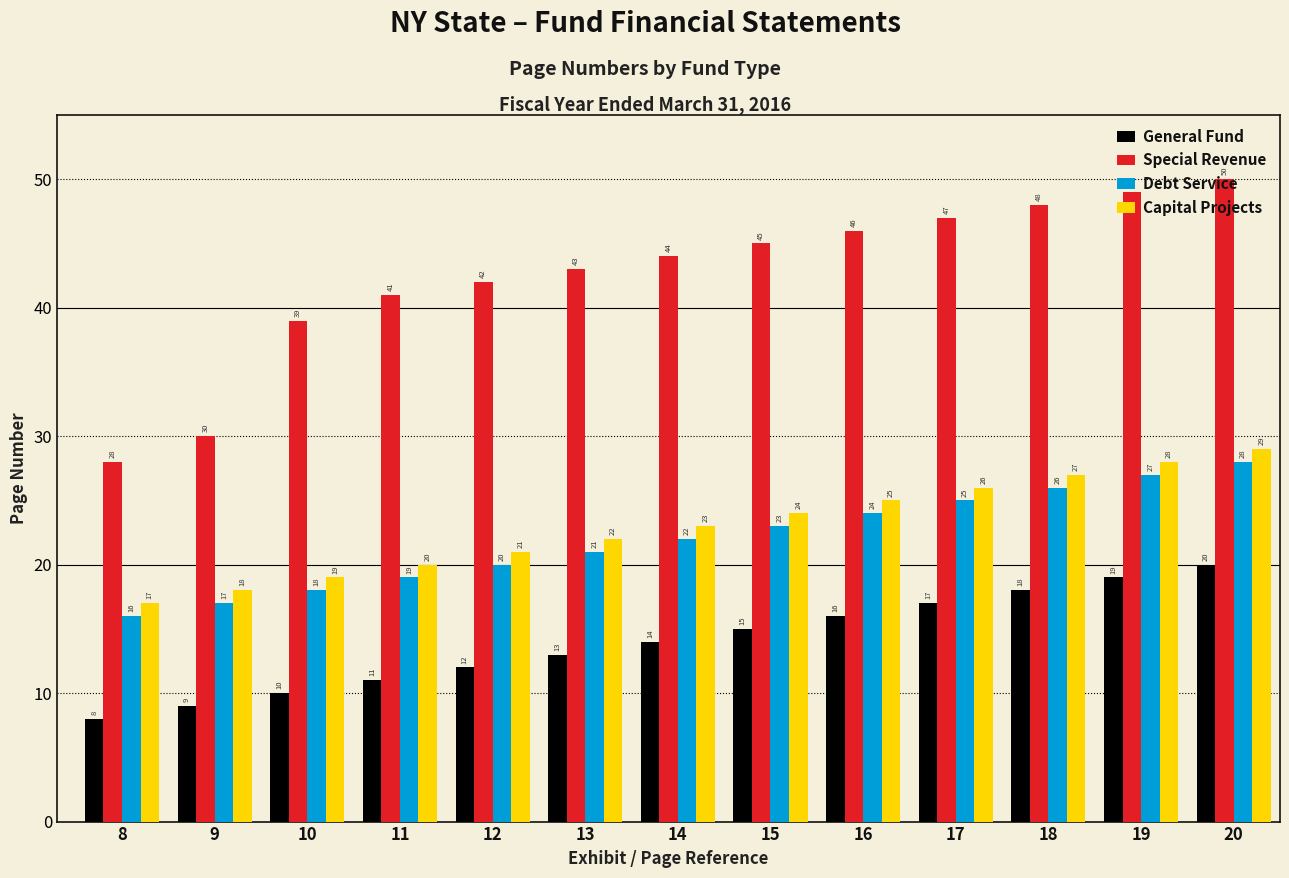

Is the value of Debt Service at 9 greater than the value of General Fund at 18?

No